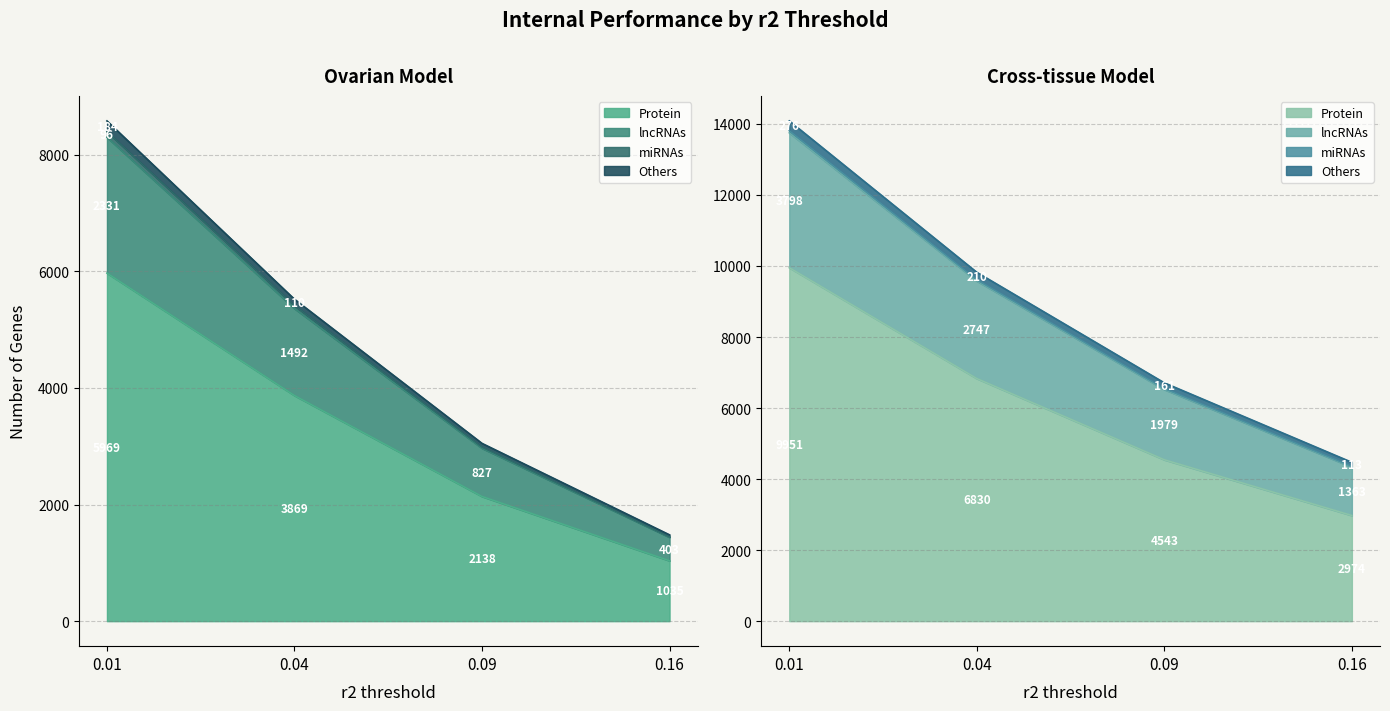

What is the value of the miRNAs (Ovarian) point at the 4th from the left?

2974